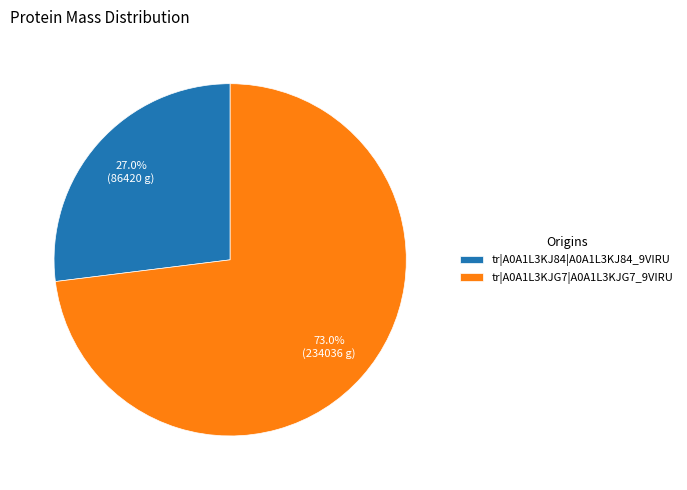

Rank the categories by value from highest to lowest.

tr|A0A1L3KJG7|A0A1L3KJG7_9VIRU, tr|A0A1L3KJ84|A0A1L3KJ84_9VIRU